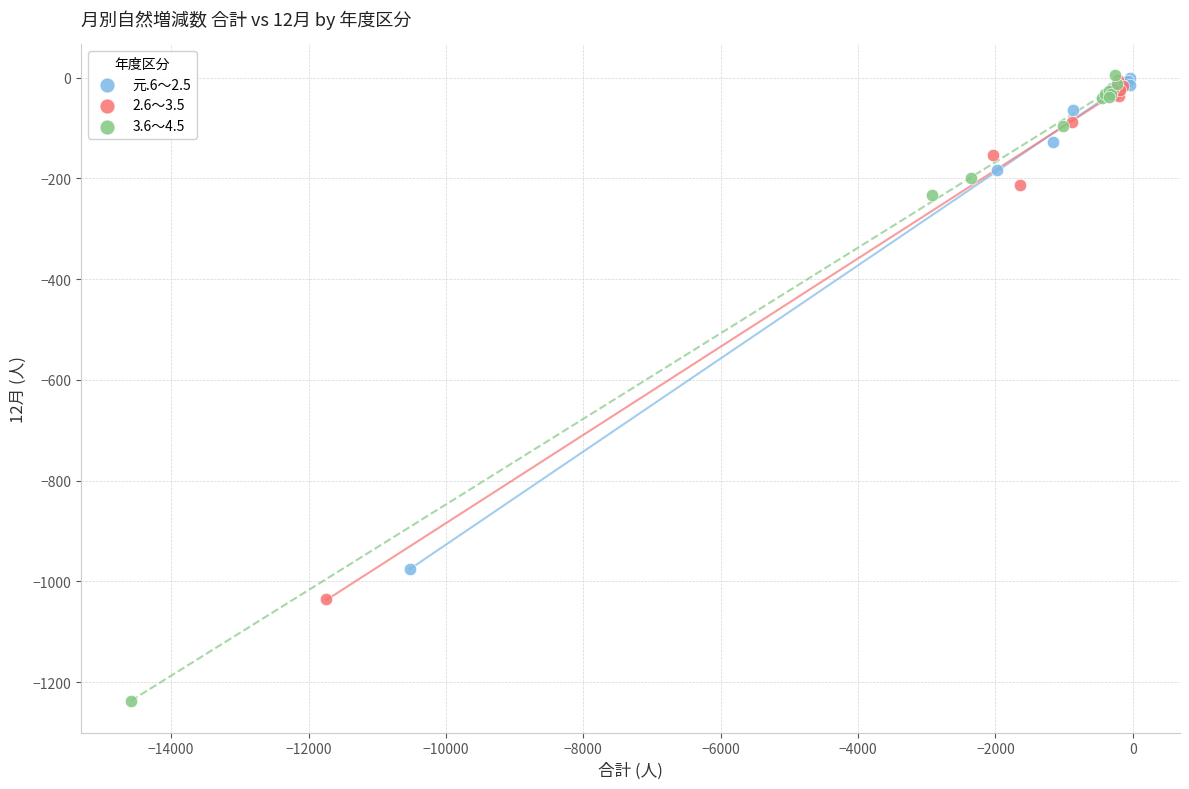

Which series contains the lowest Y value?

3.6～4.5